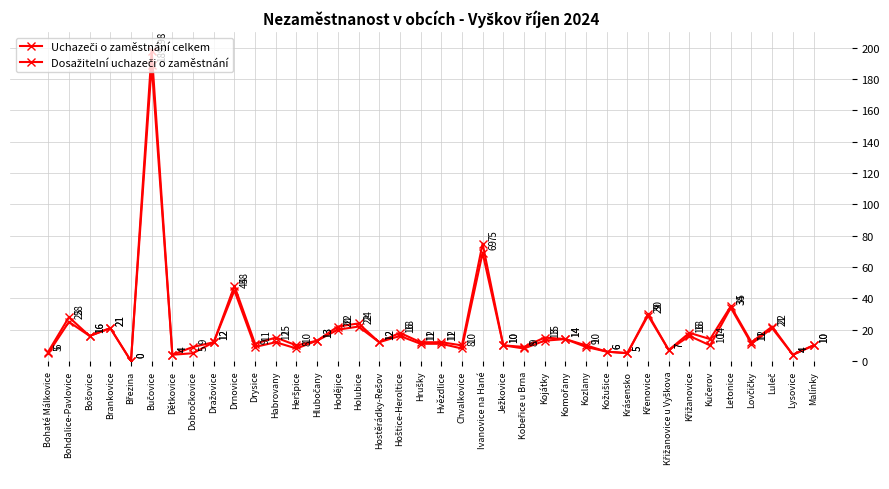

True or false: Dosažitelní uchazeči o zaměstnání and Uchazeči o zaměstnání celkem intersect in this chart.

False